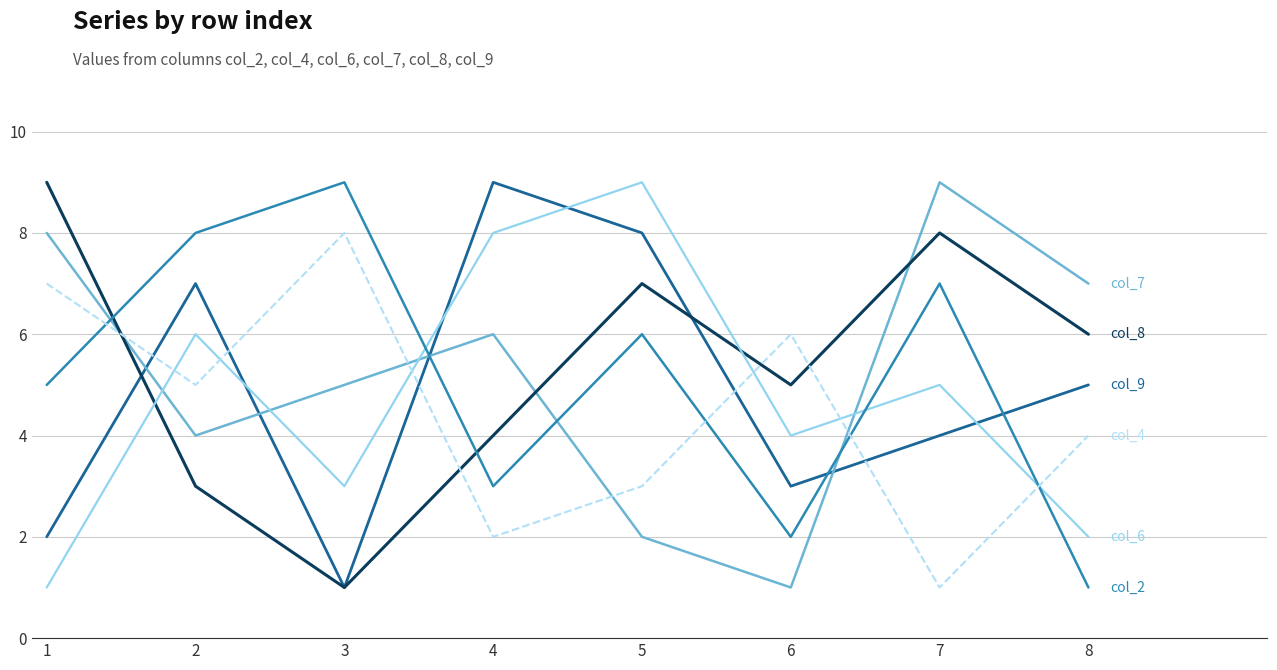

What is the maximum value shown in the chart?

9